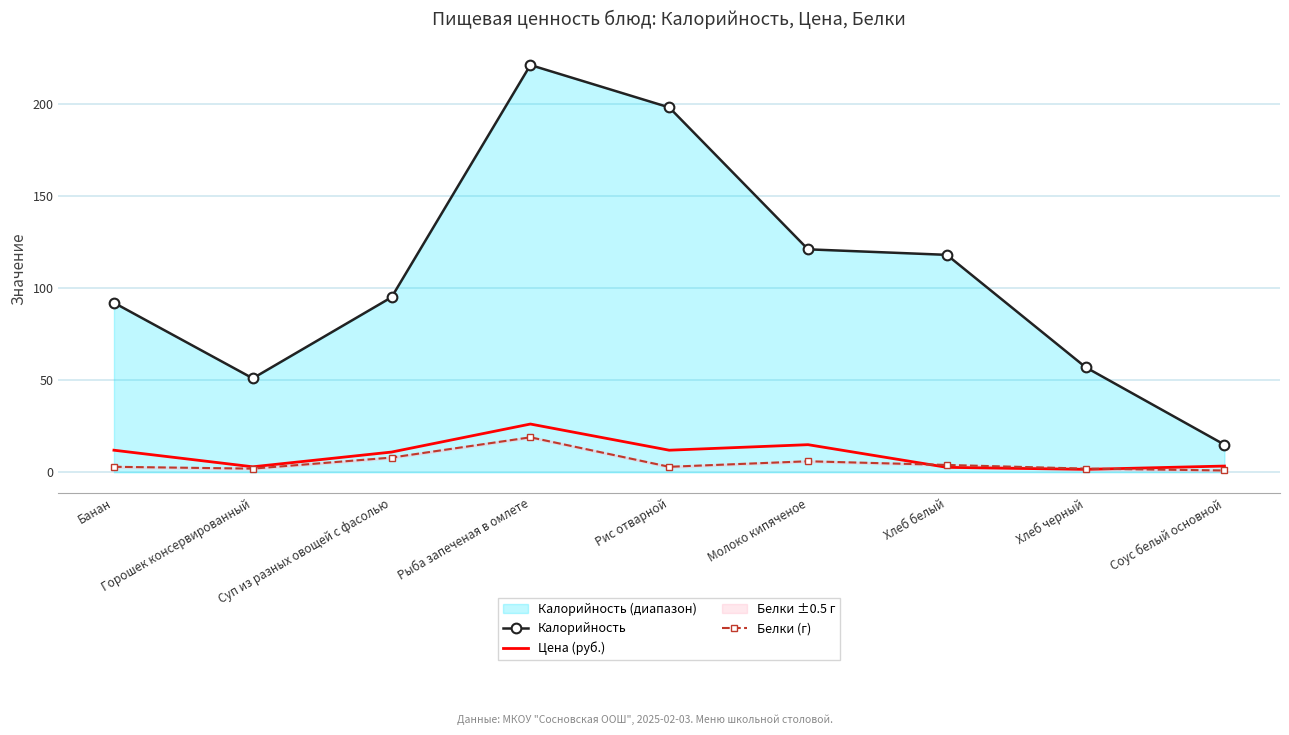

What is the difference between the highest and lowest values at Соус белый основной?

14.0